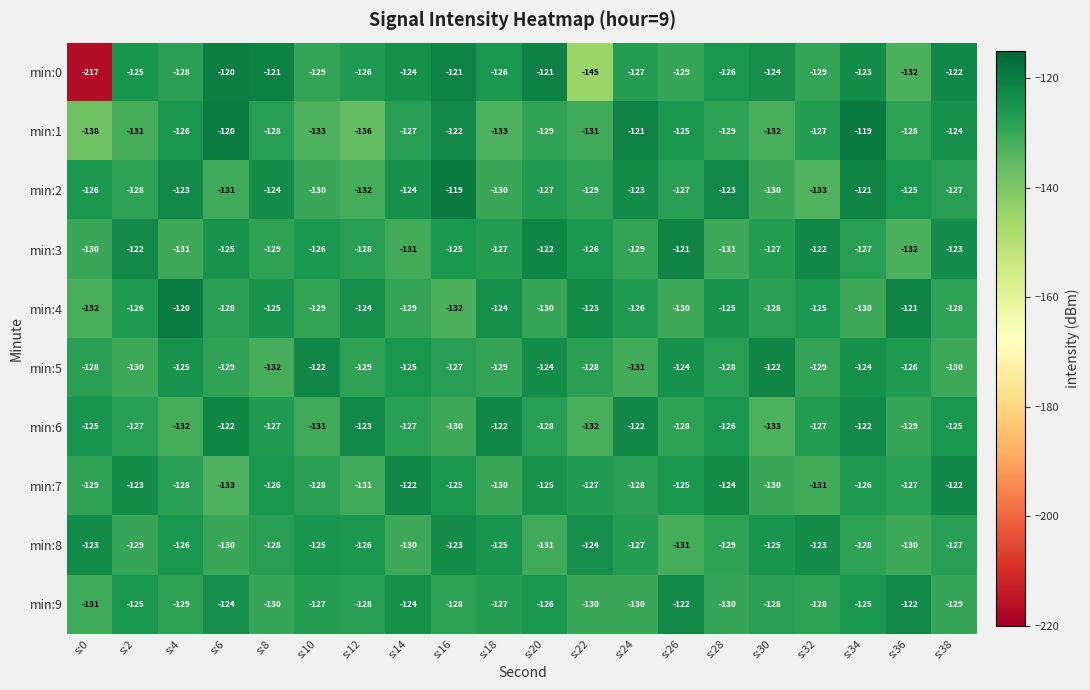

What is the difference between the highest and lowest values at s:22?

22